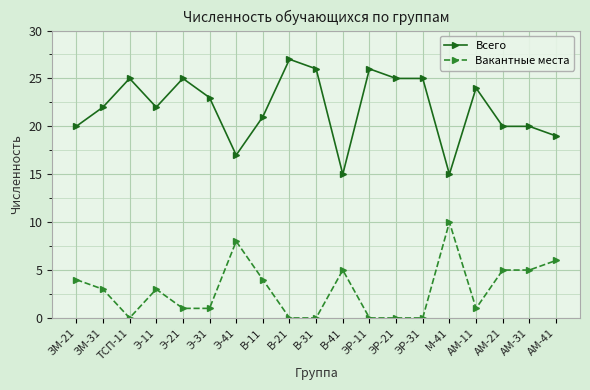

True or false: Вакантные места has more than 1 interior local peaks.

True